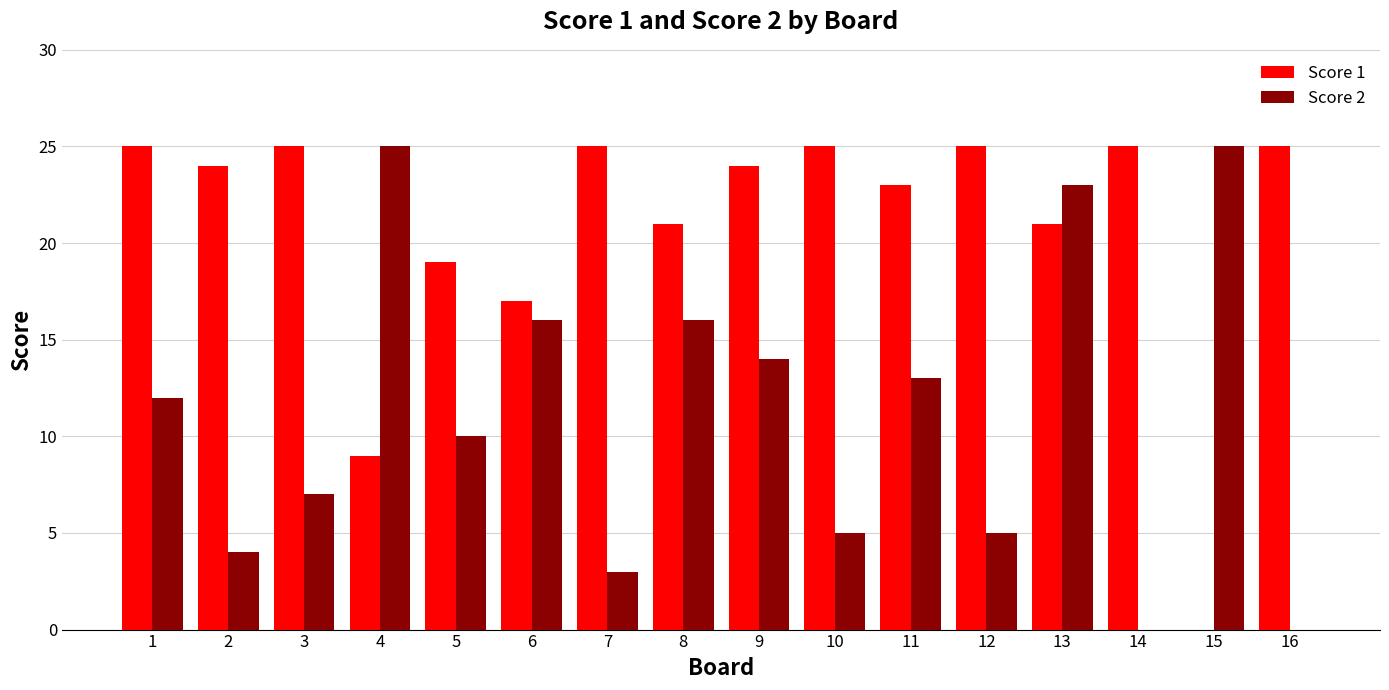

What is the sum of all Score 1 values?

333